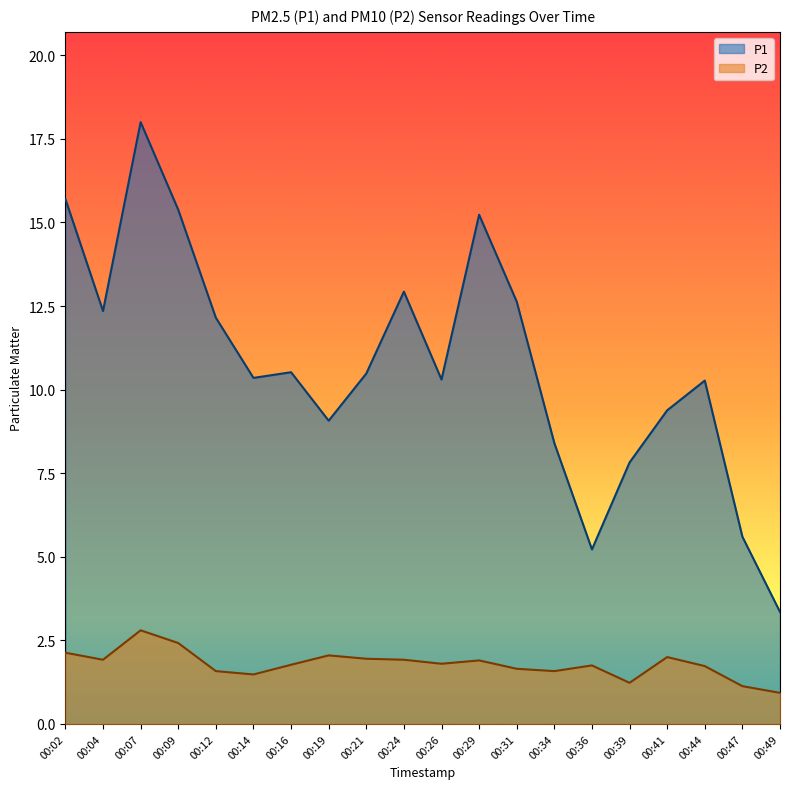

What is the value of the P2 point at the 20th from the left?

0.9